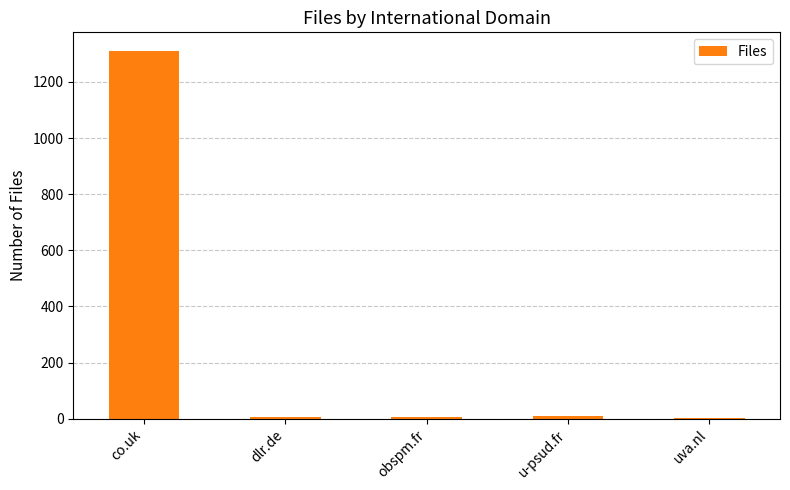

Are the bars grouped side by side (vs. stacked)?

No